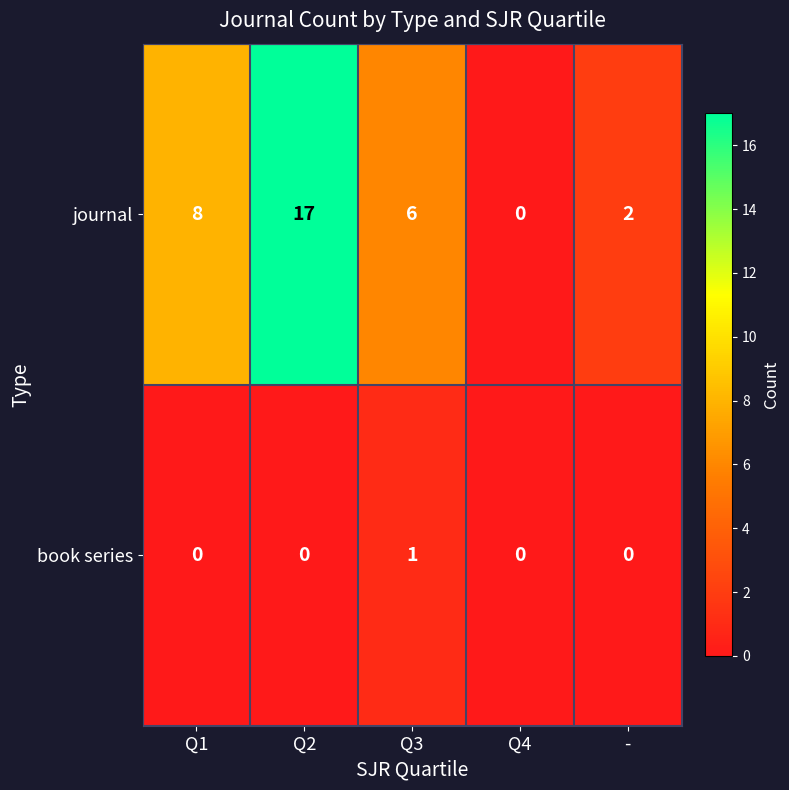

Which series changed the most between Q2 and -?

journal